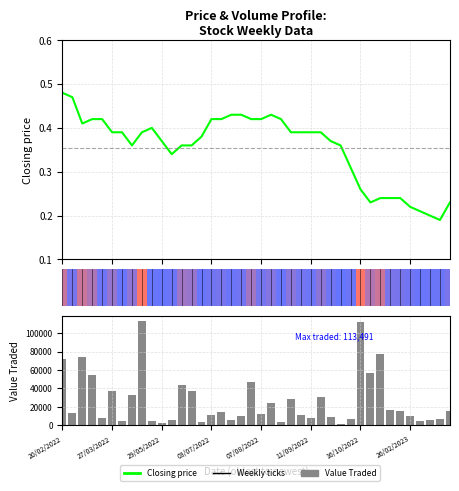

Are the bars grouped side by side (vs. stacked)?

Yes